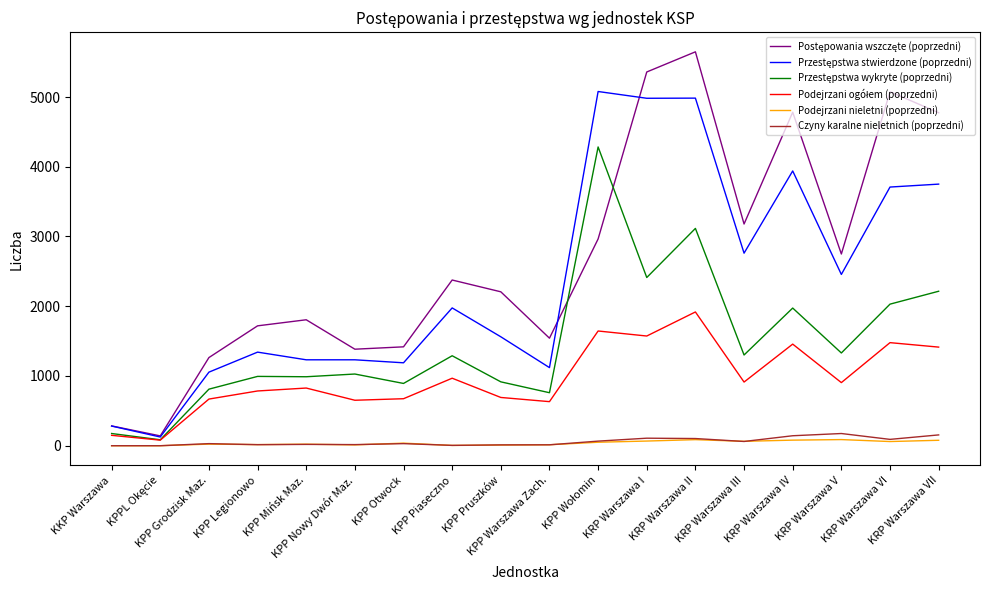

What is the greatest value displayed?

5648